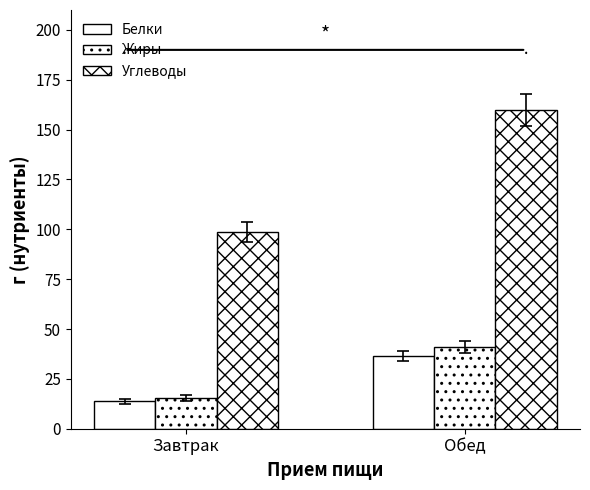

Which series has the largest range (max minus min)?

Углеводы